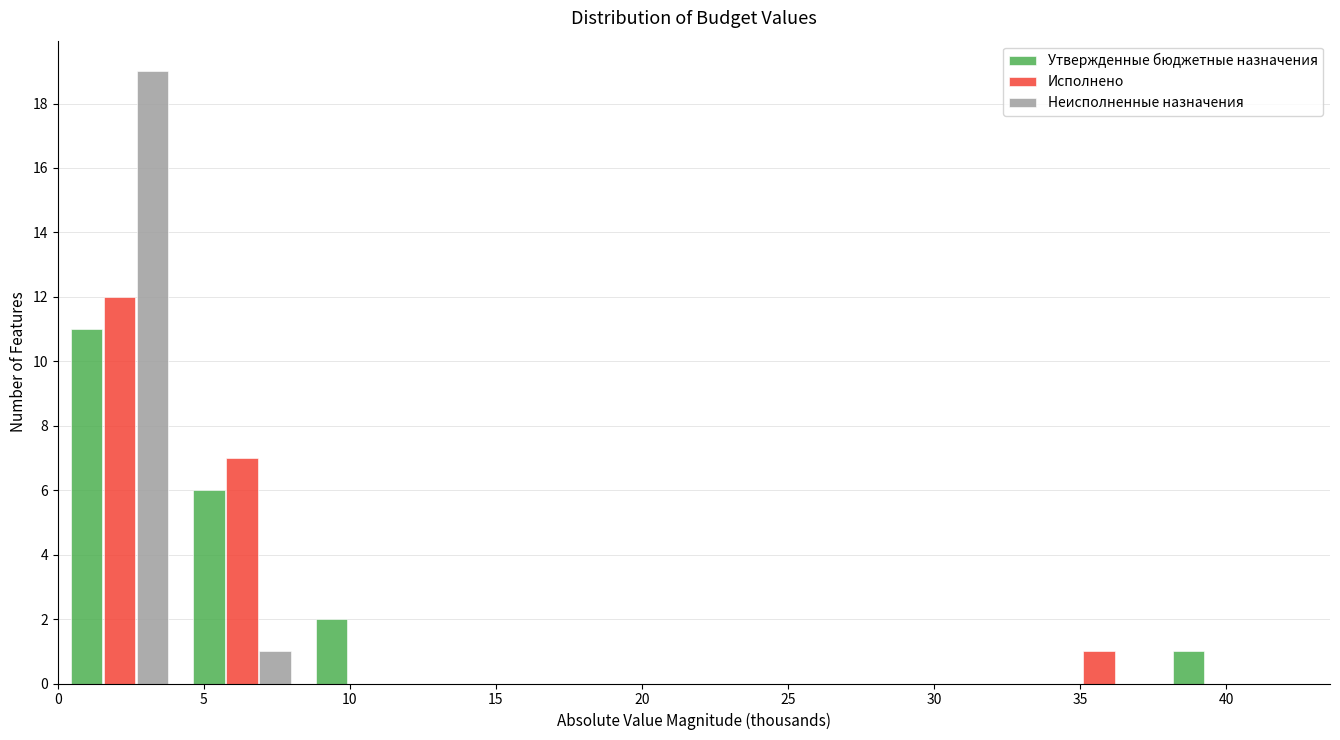

What is the height of the Утвержденные бюджетные назначения bar covering 37.5 to 42.0 on the x-axis? Neither the bar edges nor the heights are printed on the chart, so give them approximately, as read against the axes.

1